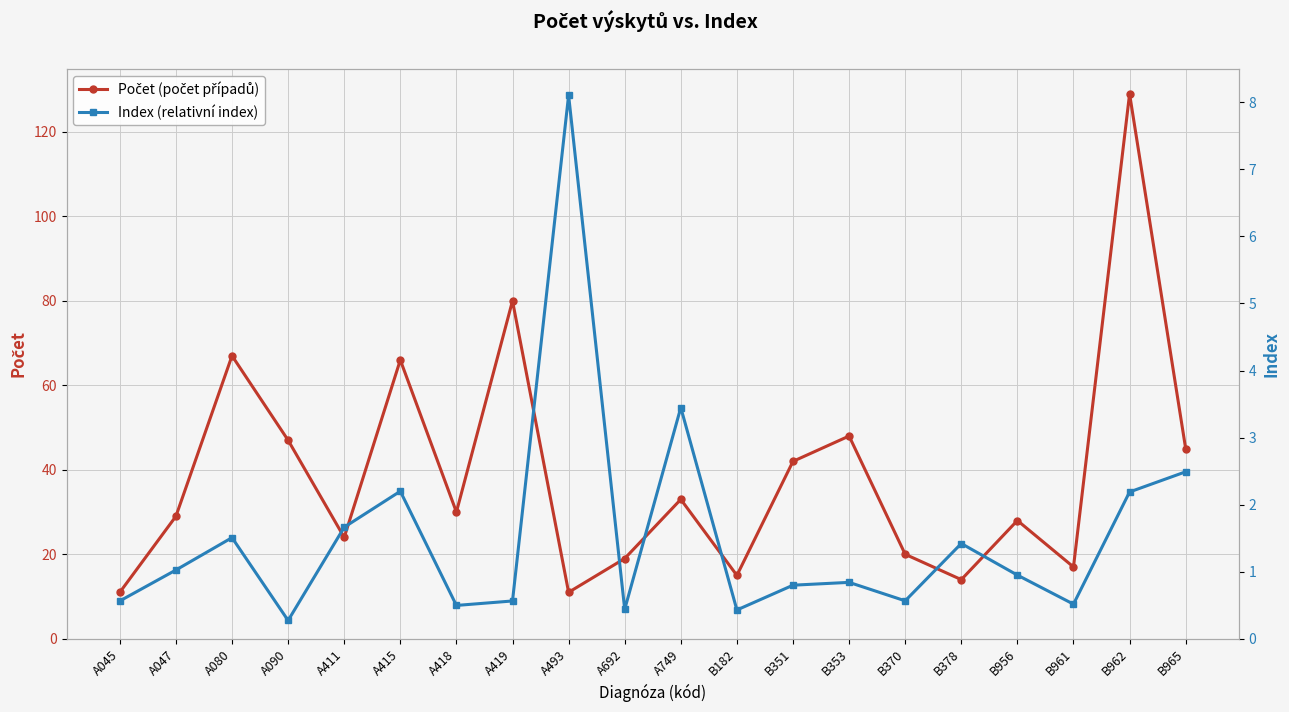

What position from the left is B961?

18